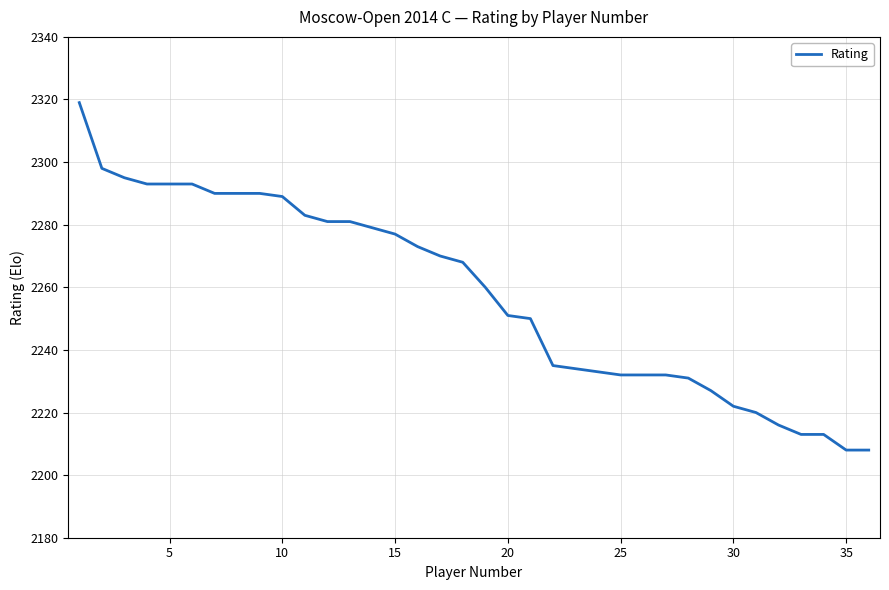

What is the difference between the maximum and minimum values?

111